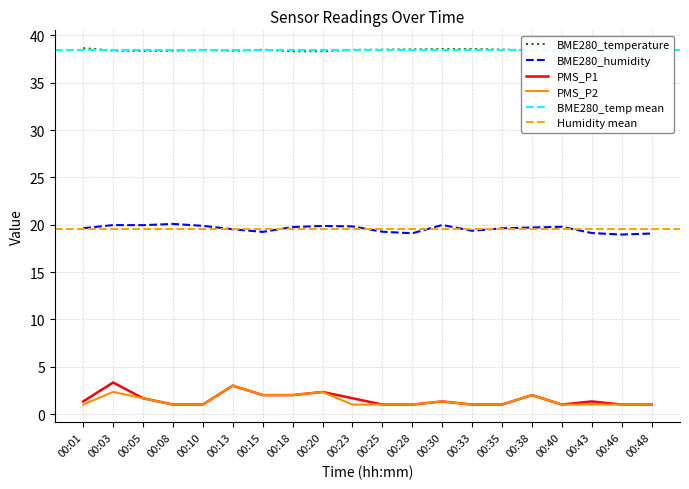

At which label does BME280_humidity first exceed 19?

00:01